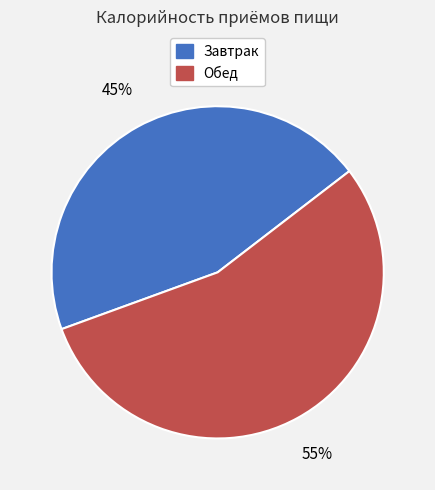

Which category has the smallest portion of the pie?

Завтрак